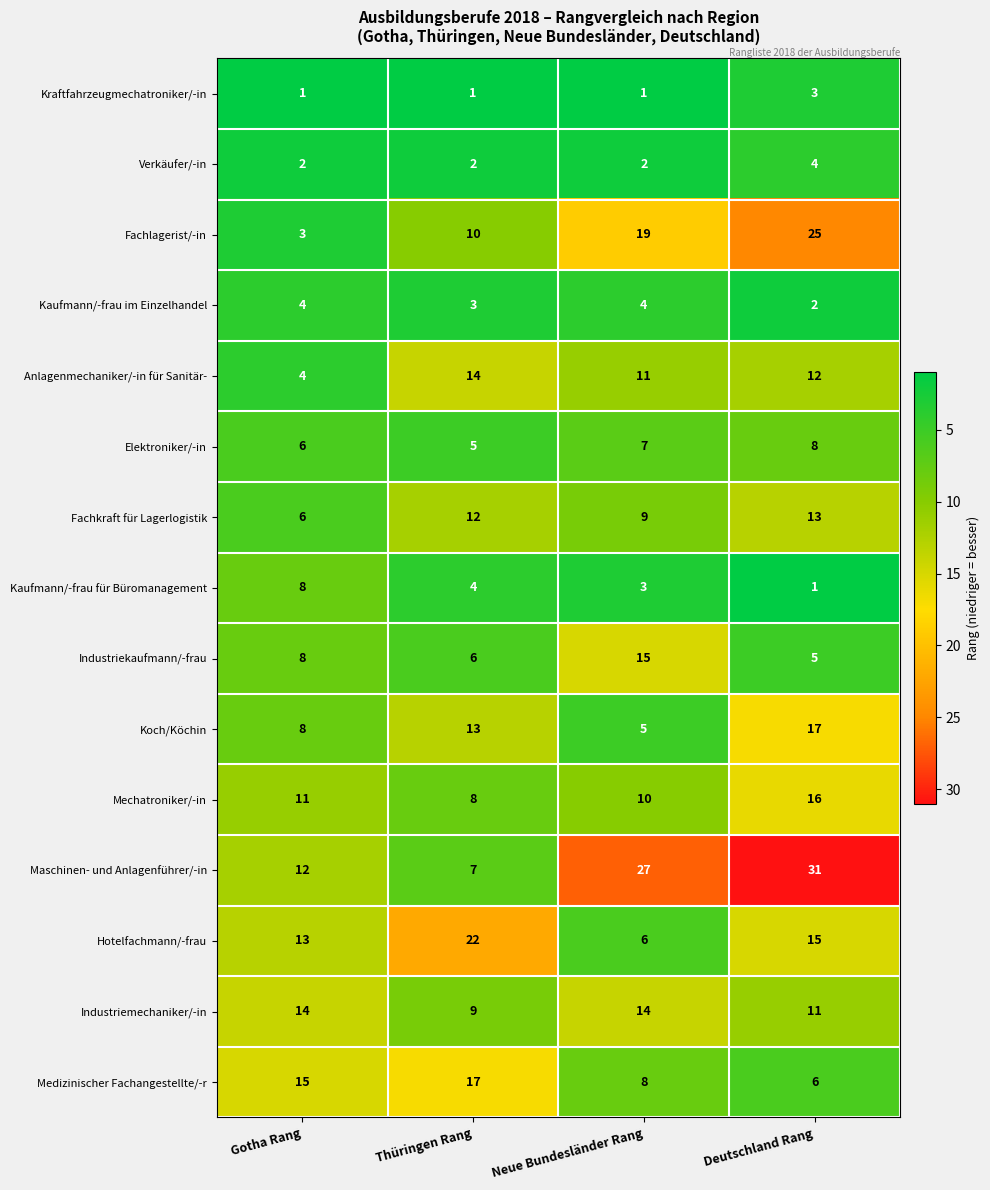

What is the sum of all Kaufmann/-frau im Einzelhandel values?

13